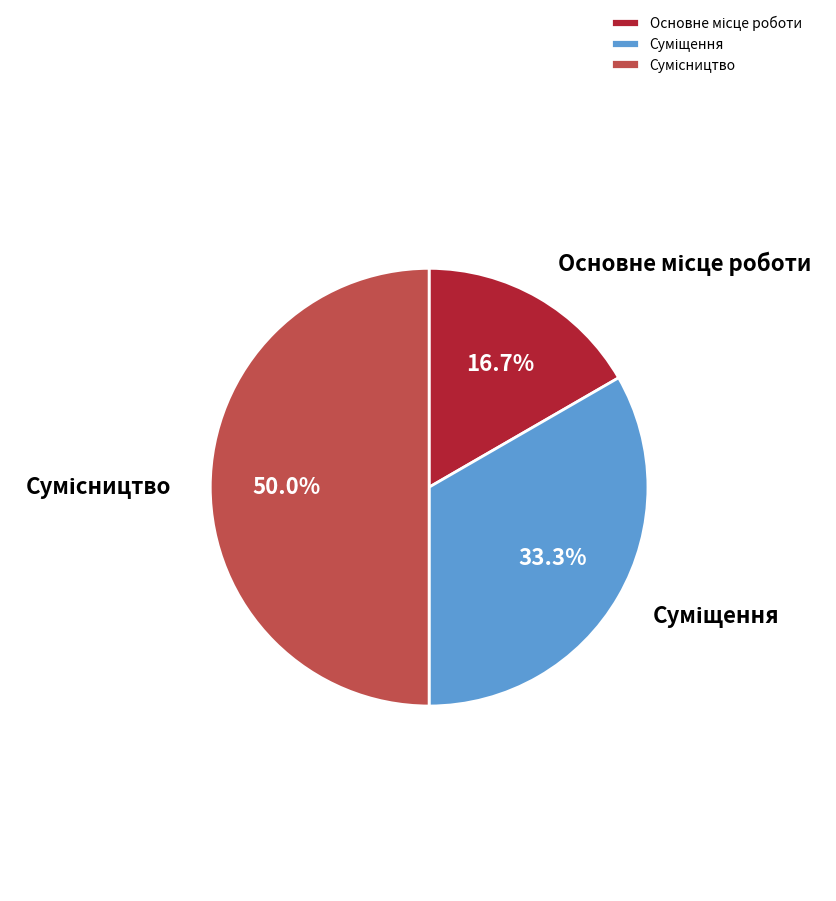

What portion of the pie excludes Суміщення?

66.7%